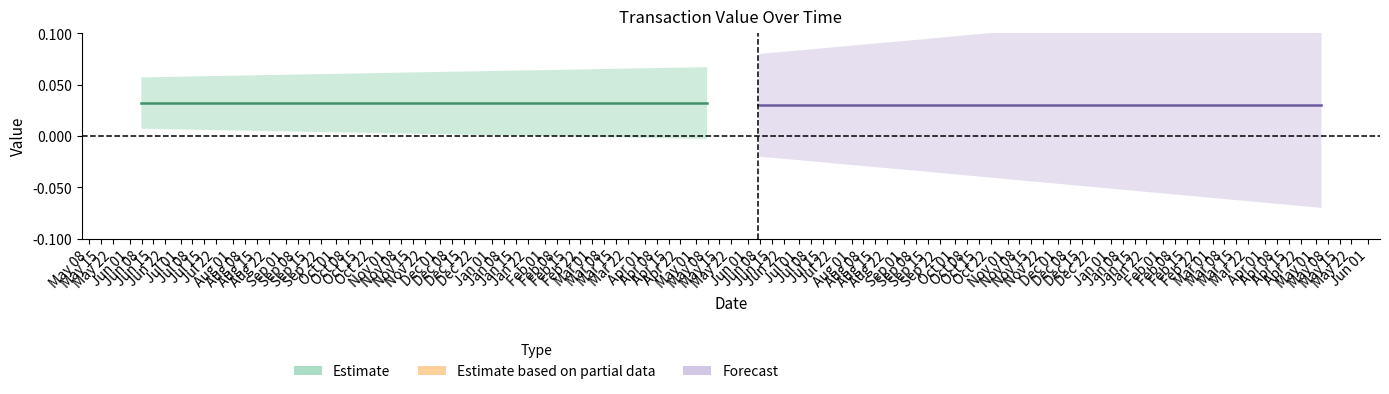

True or false: Estimate and Forecast cross at least once.

False